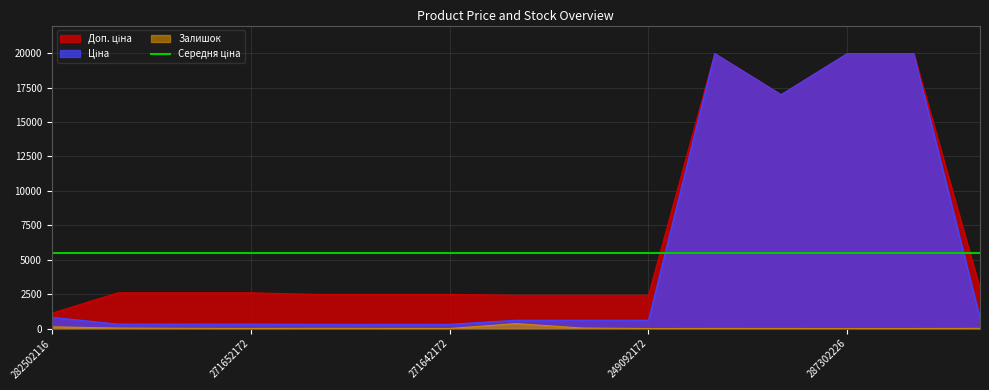

What is the sum of all Доп. ціна values?

103362.5